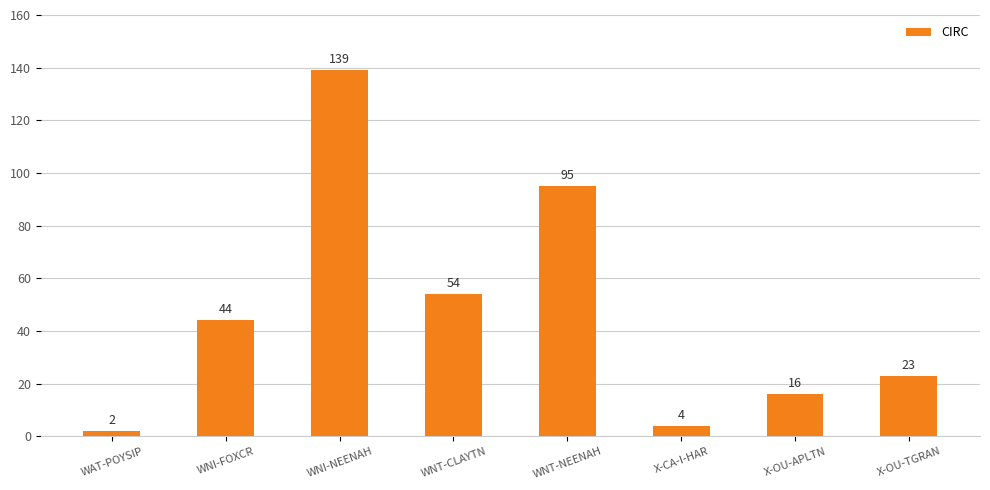

How many data points does each series have?

8